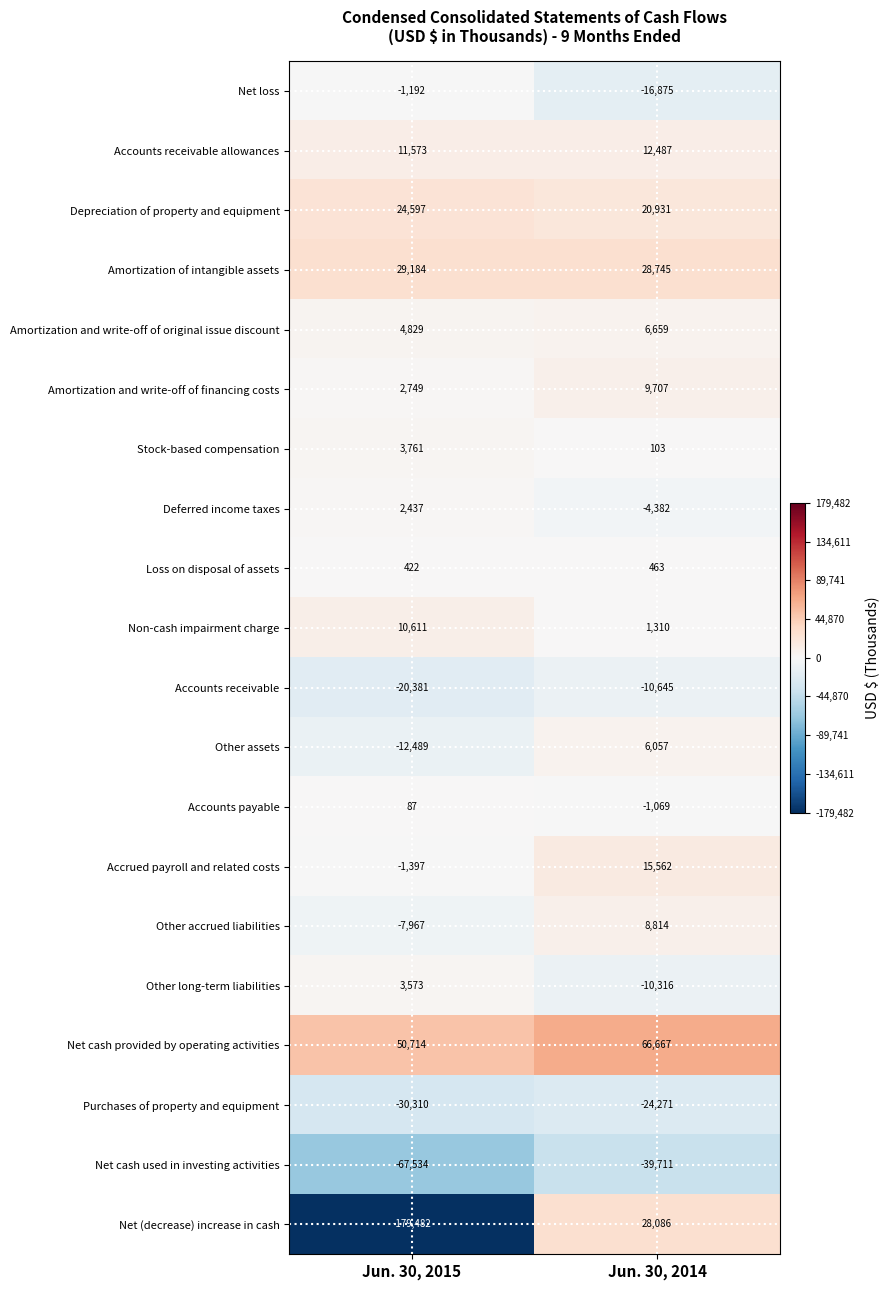

What is the total value across all series at Jun. 30, 2015?

-176215